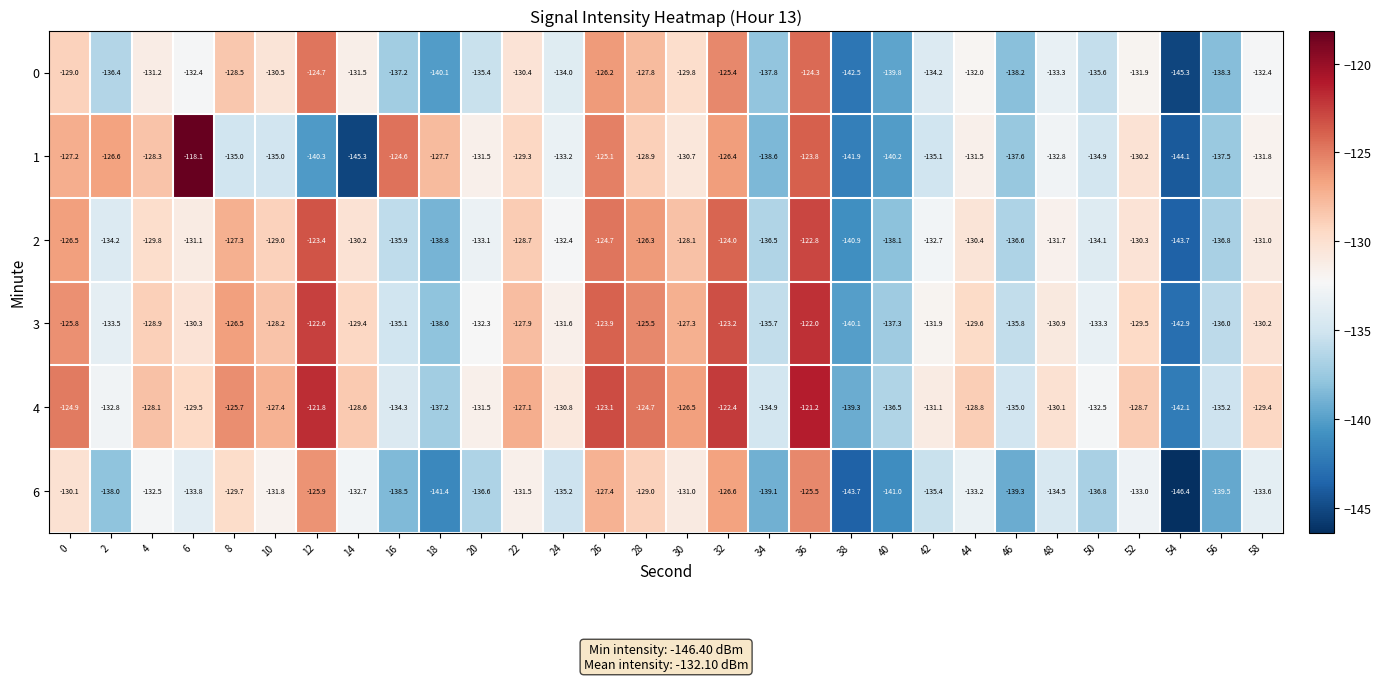

How many data points does each series have?

30